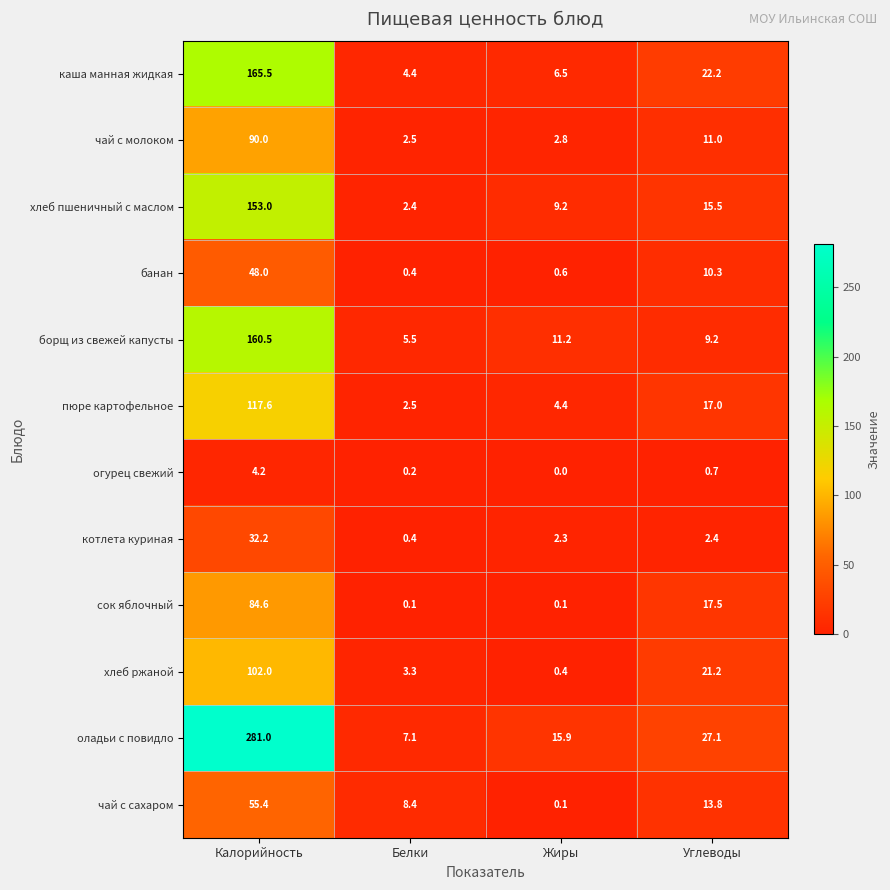

At how many categories does at least one series exceed 110?

1